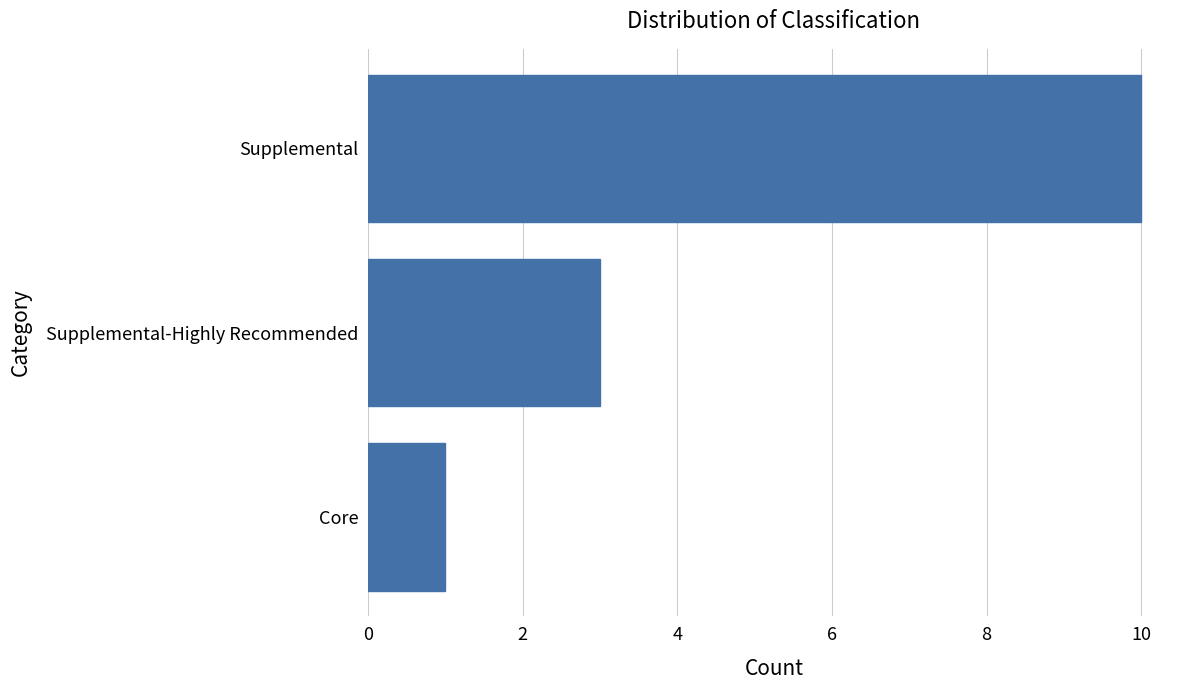

Reading bottom to top, extract all data points from this chart.

Core=1	Supplemental-Highly Recommended=3	Supplemental=10